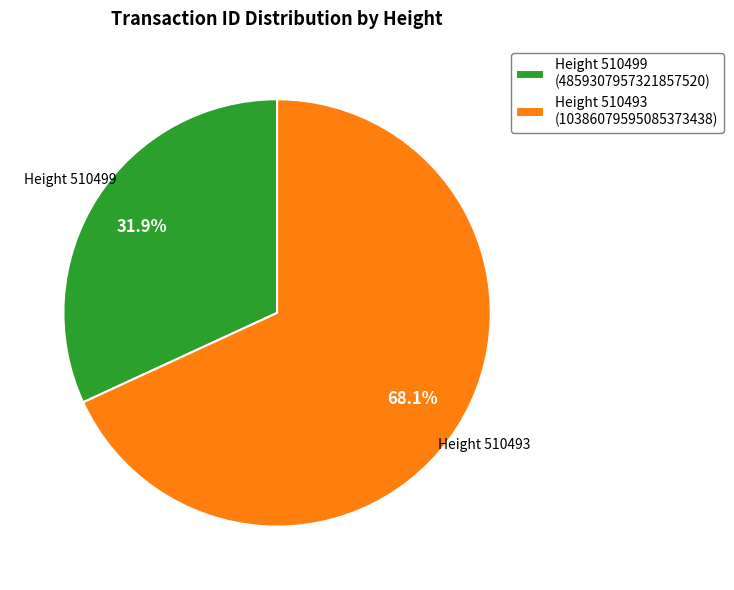

Which category has the smallest portion of the pie?

Height 510499 (4859307957321857520)